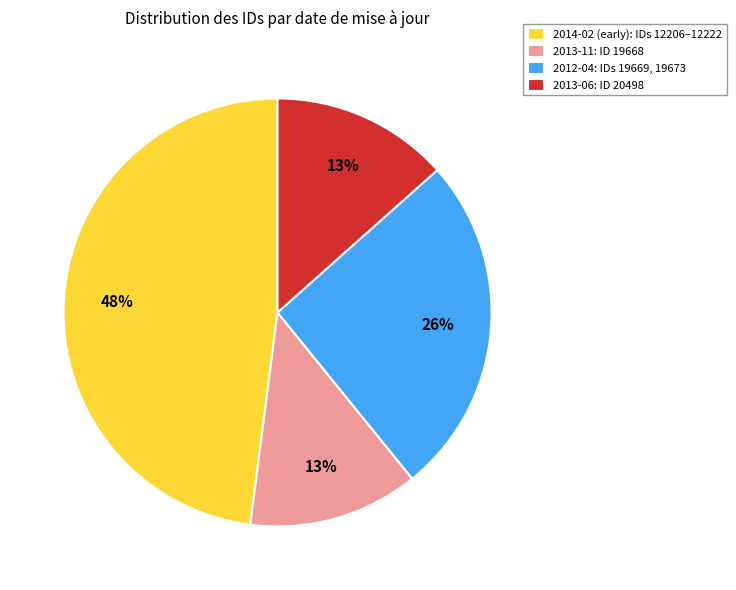

What percentage is the 2013-06: ID 20498 slice, to the nearest percent?

13%